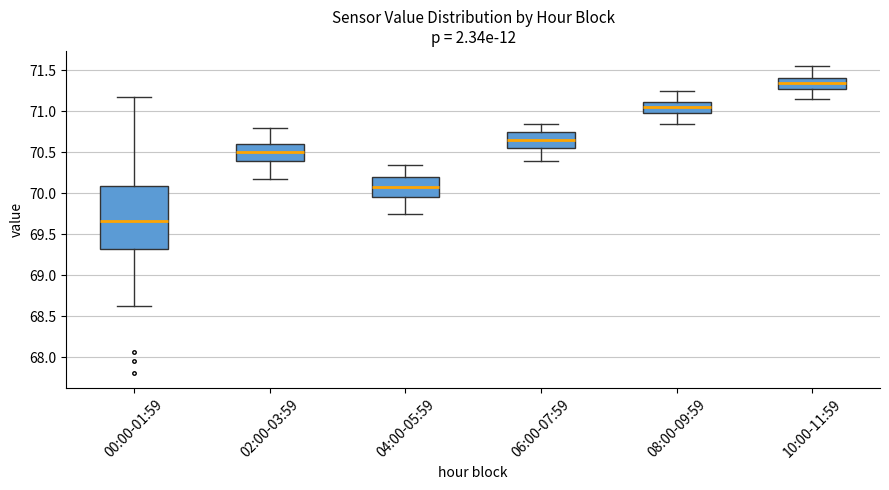

Reading left to right, read every box against the y-axis: the position of its median line, the range the box covers, and the ends of its whiskers. The values are not printed on the chart, so give them approximately, as read against the axis.

00:00-01:59: median 69.65, box 69.30 to 70.10, whiskers 68.65 to 71.20
02:00-03:59: median 70.50, box 70.40 to 70.60, whiskers 70.20 to 70.80
04:00-05:59: median 70.10, box 69.95 to 70.20, whiskers 69.75 to 70.35
06:00-07:59: median 70.65, box 70.55 to 70.75, whiskers 70.40 to 70.85
08:00-09:59: median 71.05, box 71.00 to 71.10, whiskers 70.85 to 71.25
10:00-11:59: median 71.35, box 71.30 to 71.40, whiskers 71.15 to 71.55